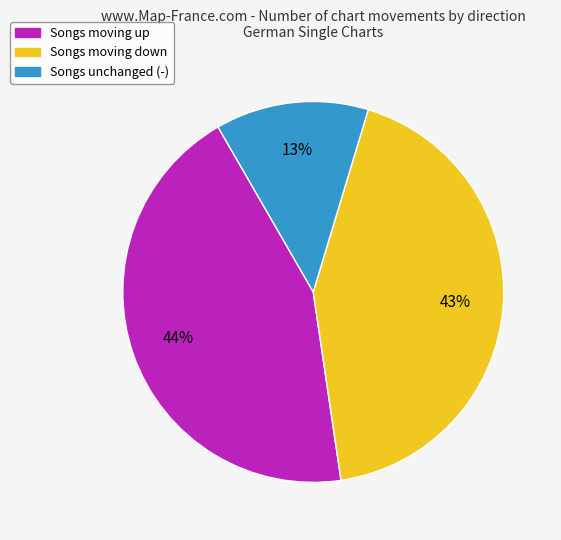

Which slice is the smallest?

Songs unchanged (-)